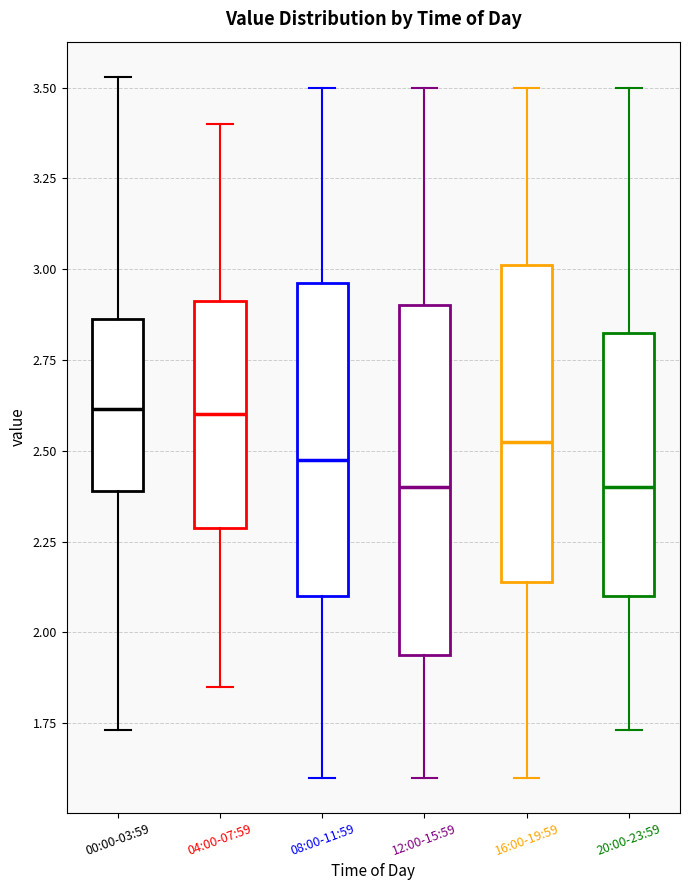

Reading left to right, transcribe this box plot: for each box, give where its median line is, the range the box spans, and where its two whiskers end, as read against the y-axis. The values are not printed on the chart, so give them approximately, as read against the axis.

00:00-03:59: median 2.60, box 2.40 to 2.85, whiskers 1.75 to 3.55
04:00-07:59: median 2.60, box 2.30 to 2.90, whiskers 1.85 to 3.40
08:00-11:59: median 2.50, box 2.10 to 2.95, whiskers 1.60 to 3.50
12:00-15:59: median 2.40, box 1.95 to 2.90, whiskers 1.60 to 3.50
16:00-19:59: median 2.55, box 2.15 to 3.00, whiskers 1.60 to 3.50
20:00-23:59: median 2.40, box 2.10 to 2.85, whiskers 1.75 to 3.50